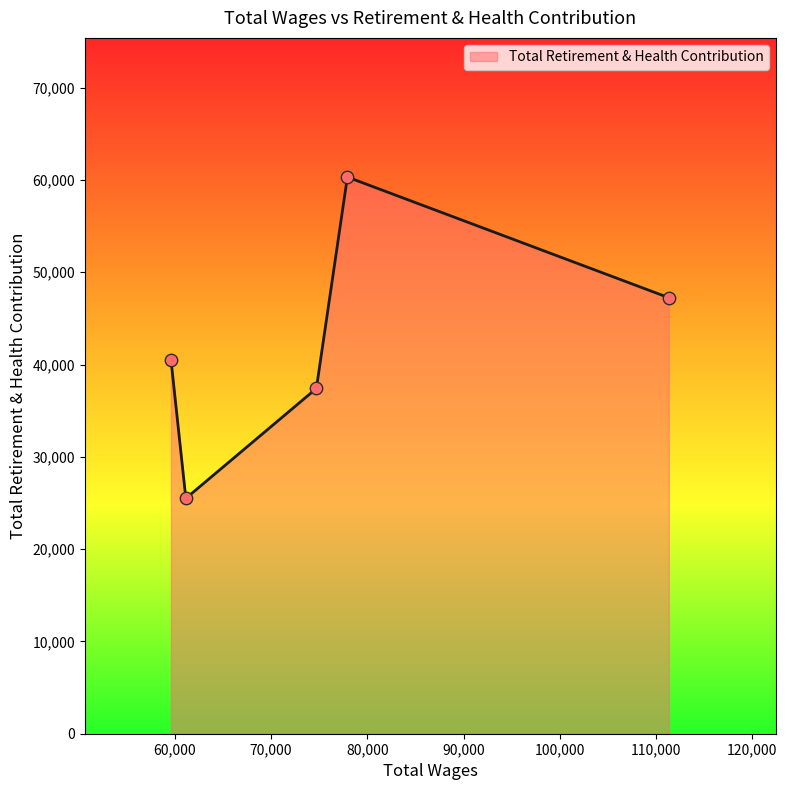

What is the average value?

42191